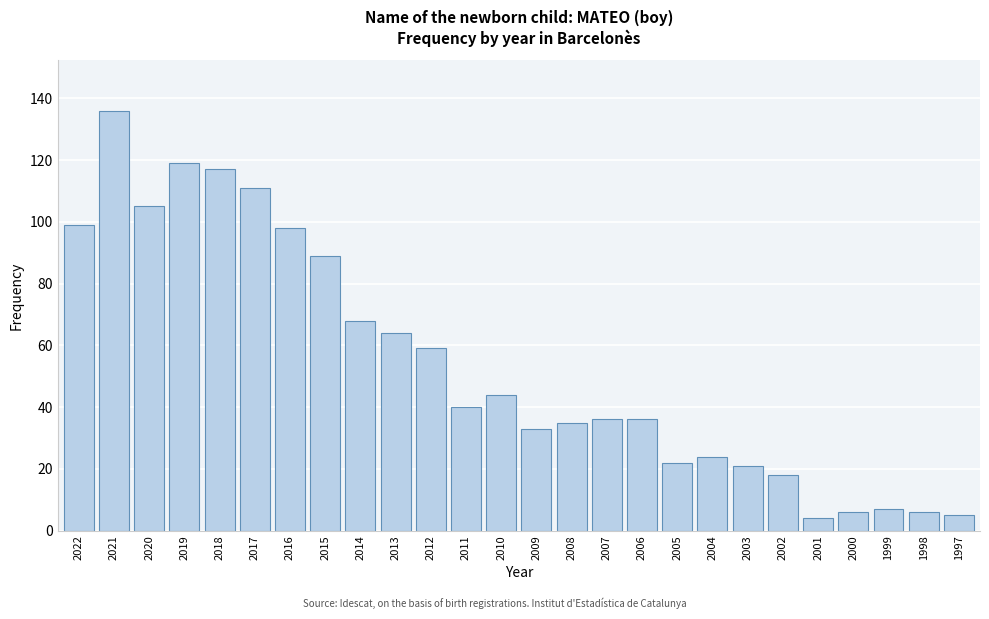

Reading left to right, transcribe all the data shown in this chart.

99	136	105	119	117	111	98	89	68	64	59	40	44	33	35	36	36	22	24	21	18	4	6	7	6	5